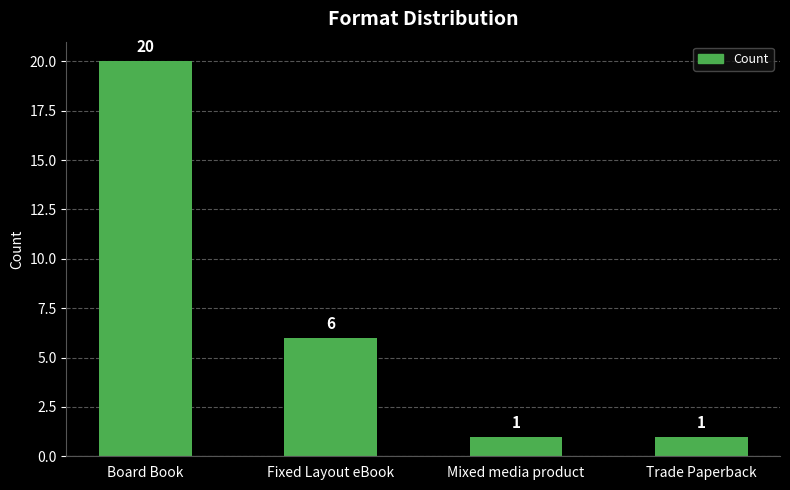

Which category has the highest value across all series?

Board Book